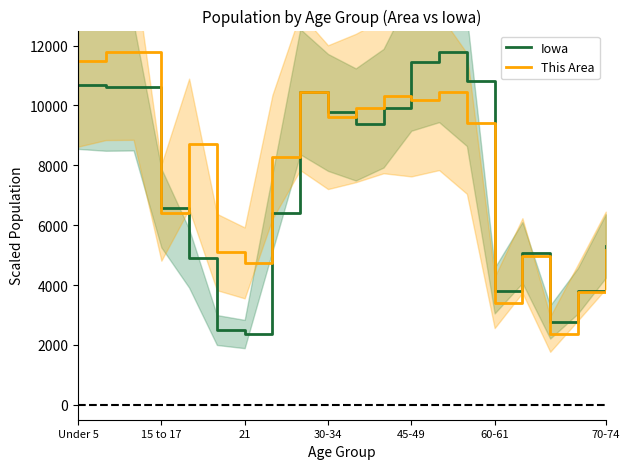

Rank the series by their average value, from highest to lowest.

This Area, Iowa